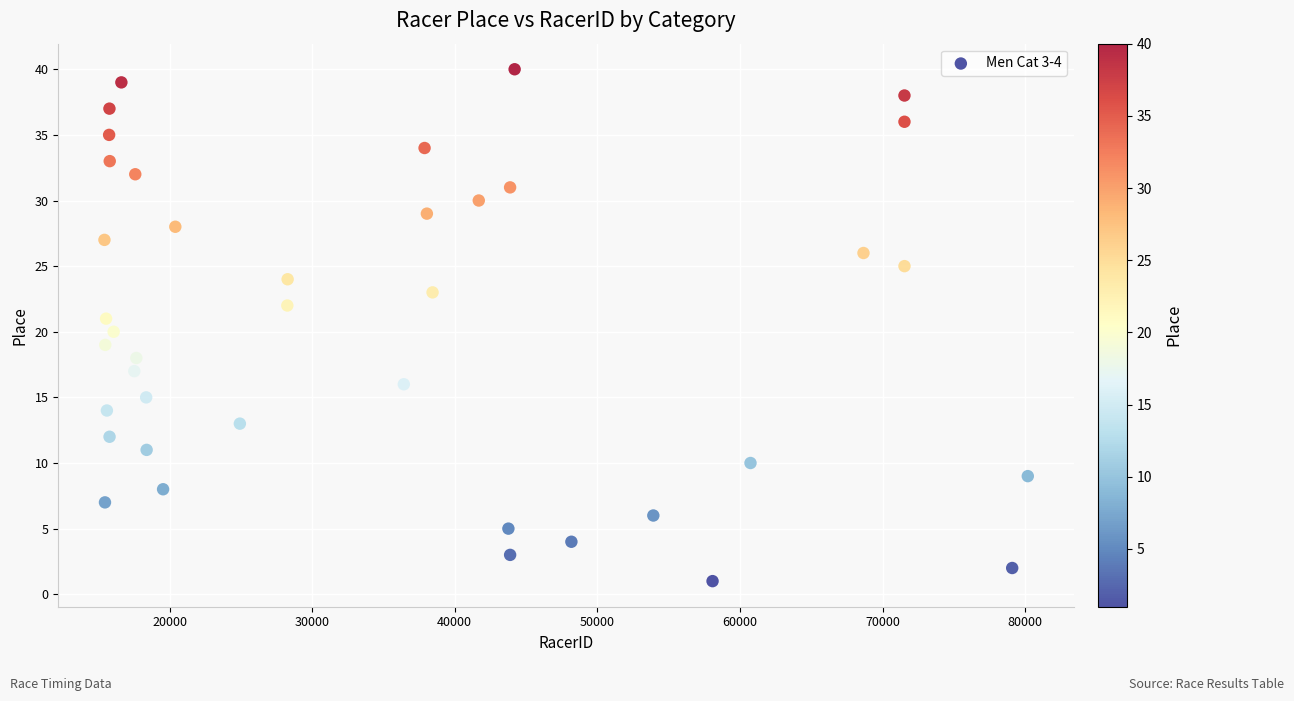

What is the range of X values (max minus min)?

64745